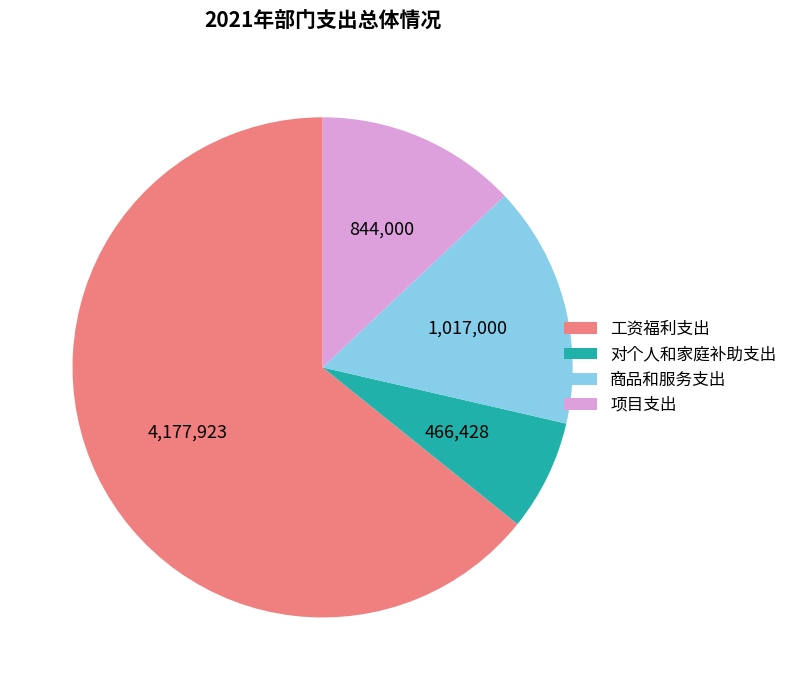

How many segments does this pie chart have?

4